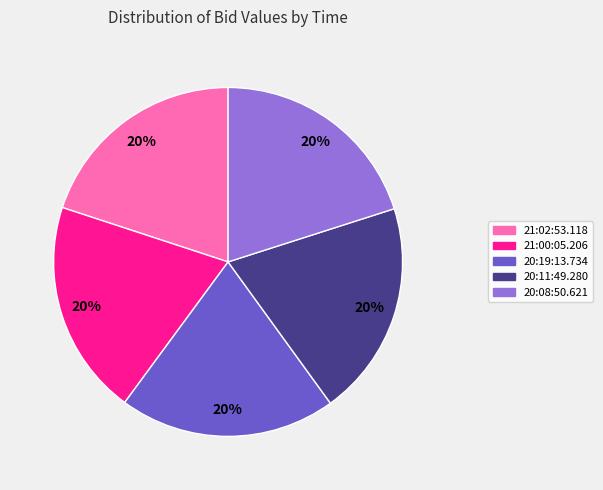

Count the number of slices in the pie.

5